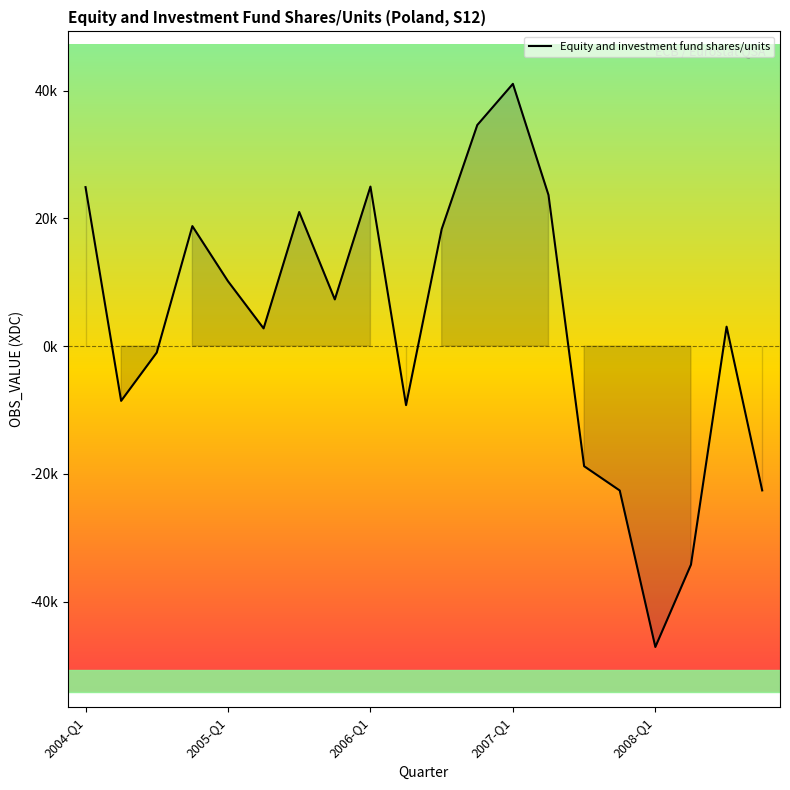

At which category does the chart reach its peak across all series?

2007-Q1